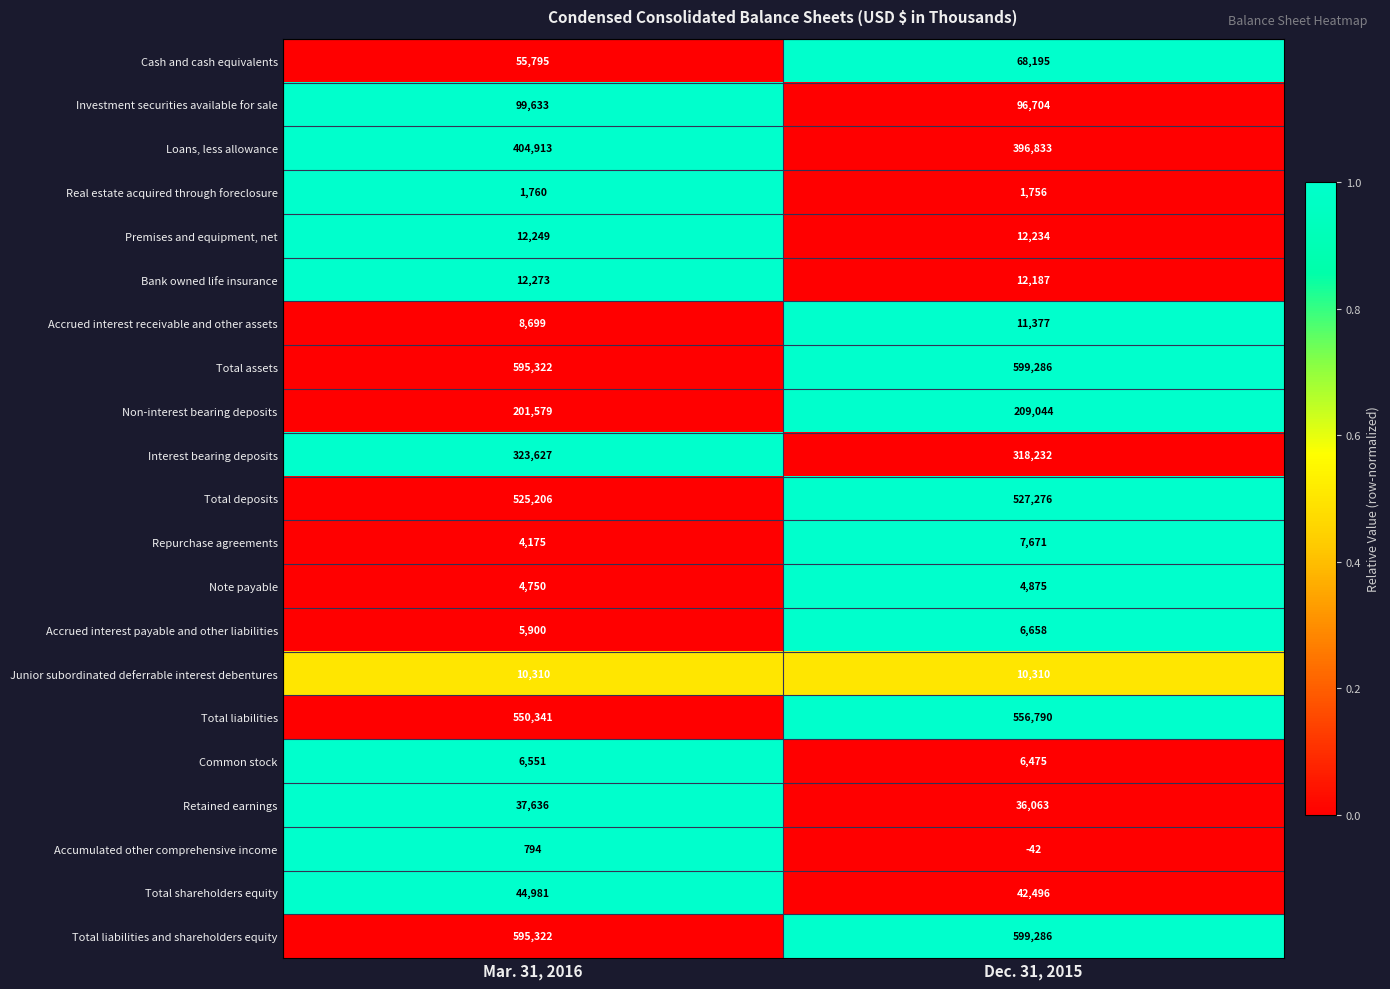

What is the average value of the Accumulated other comprehensive income series?

376